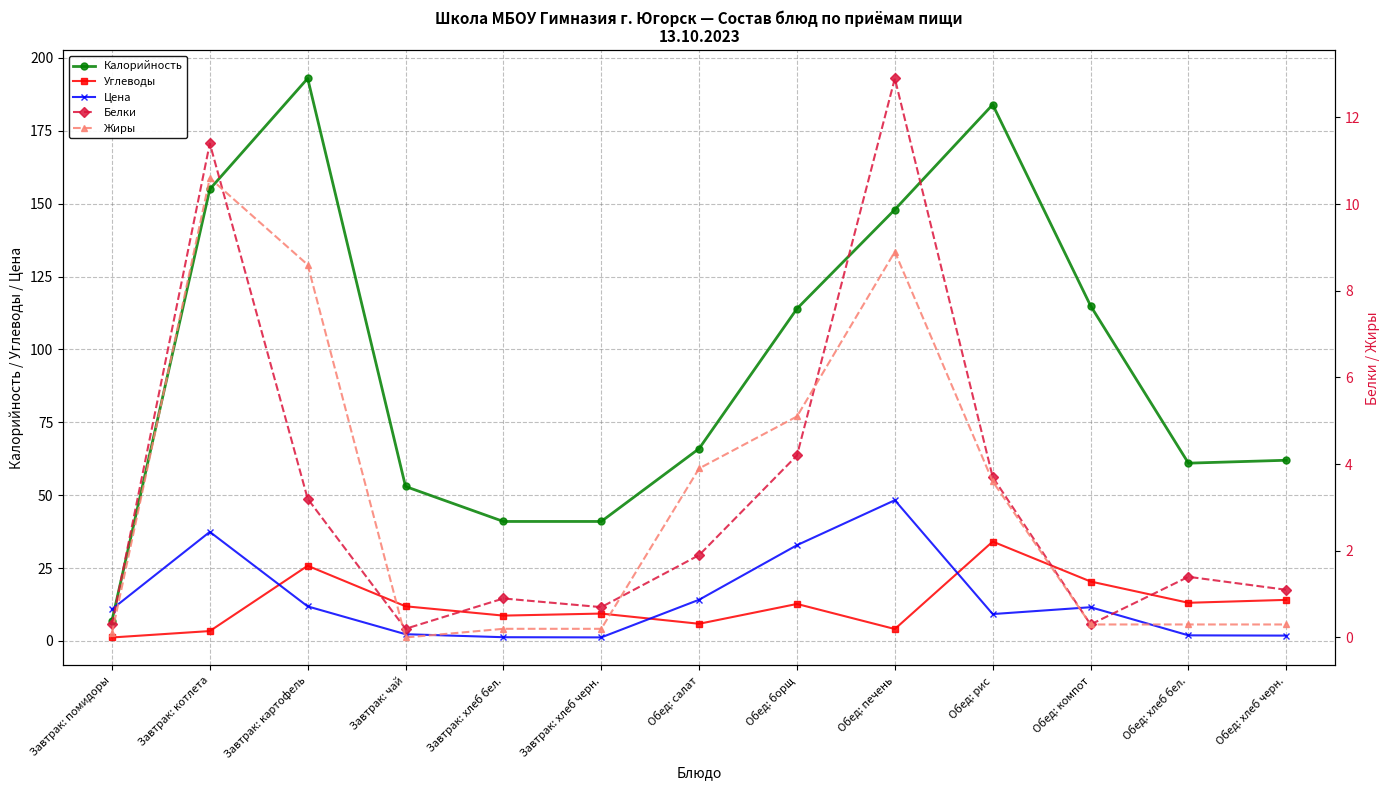

How many lines are shown in the chart?

5